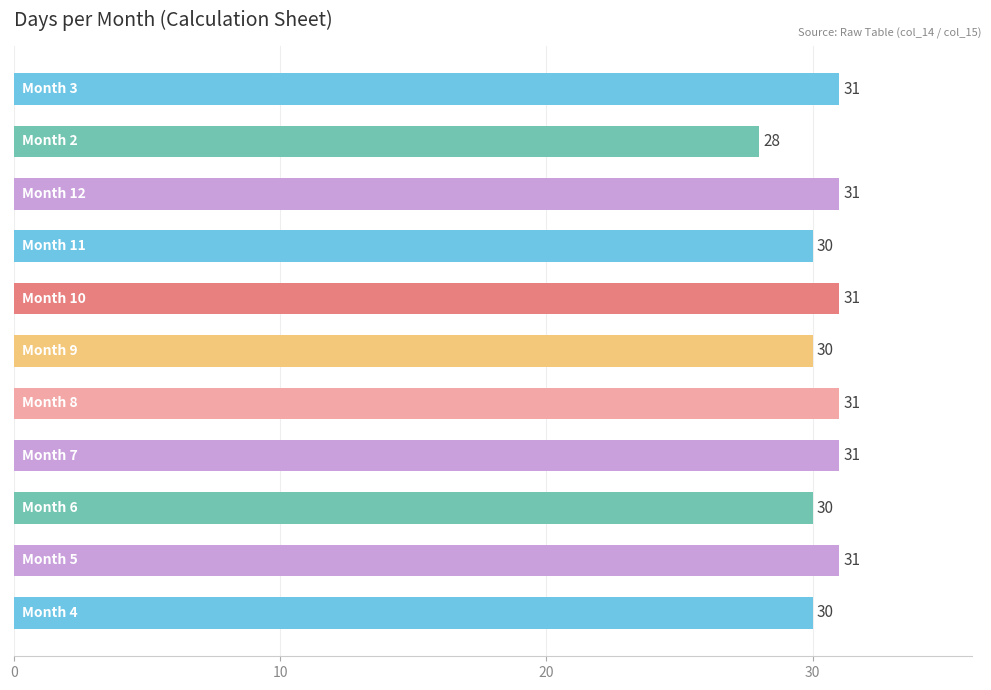

Are the bars horizontal?

Yes